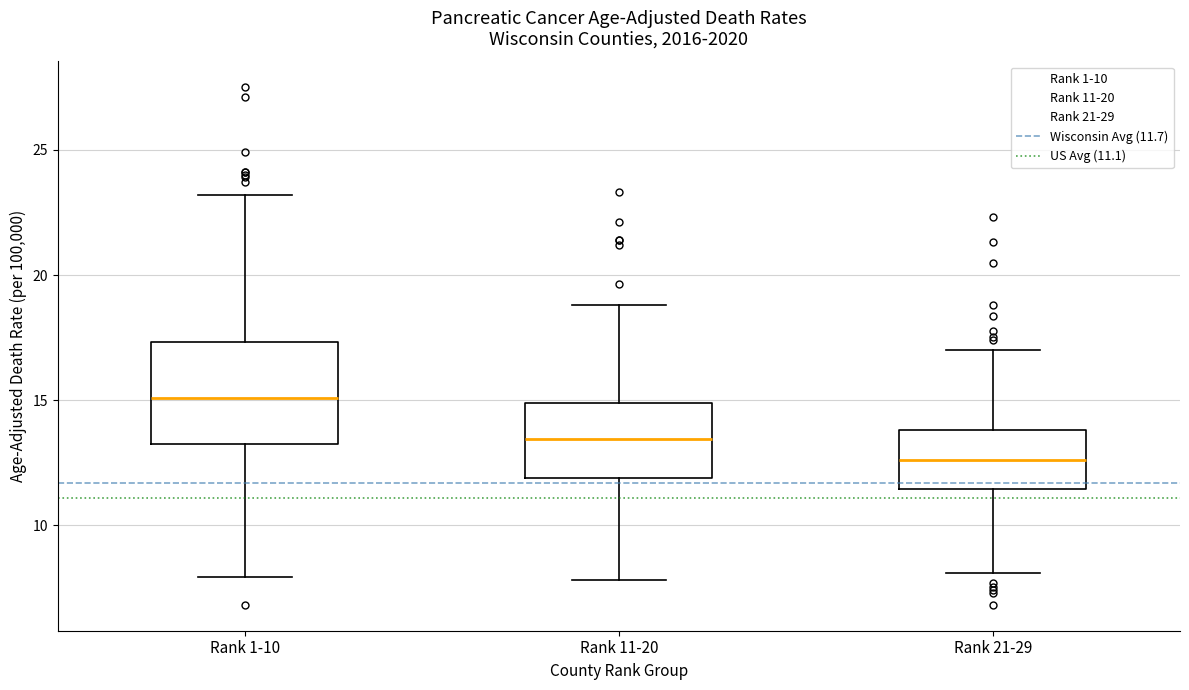

Which box is the tallest, from its lower edge to its upper edge?

Rank 1-10